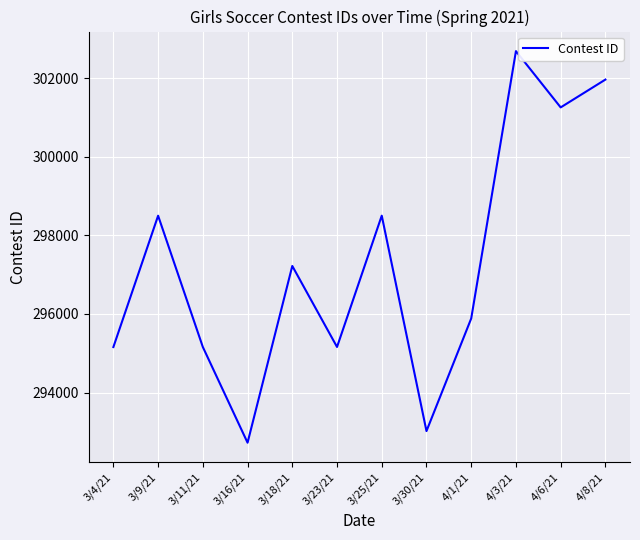

What is the difference between the values at 3/30/21 and 3/16/21?

296